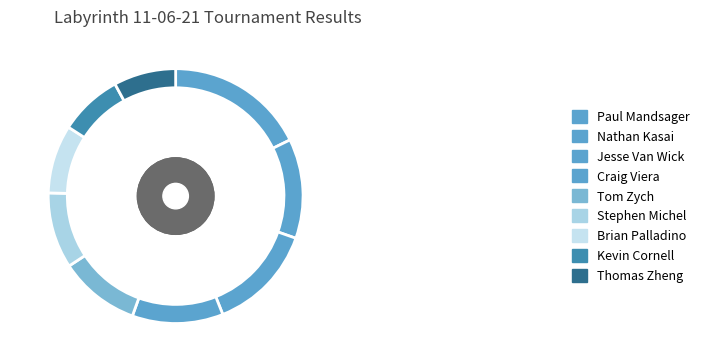

To the nearest percent, what is the difference between the largest and smallest slice percentages?

10%